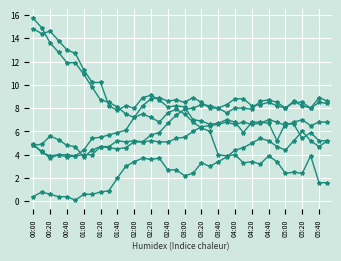

How many series are shown in this chart?

6